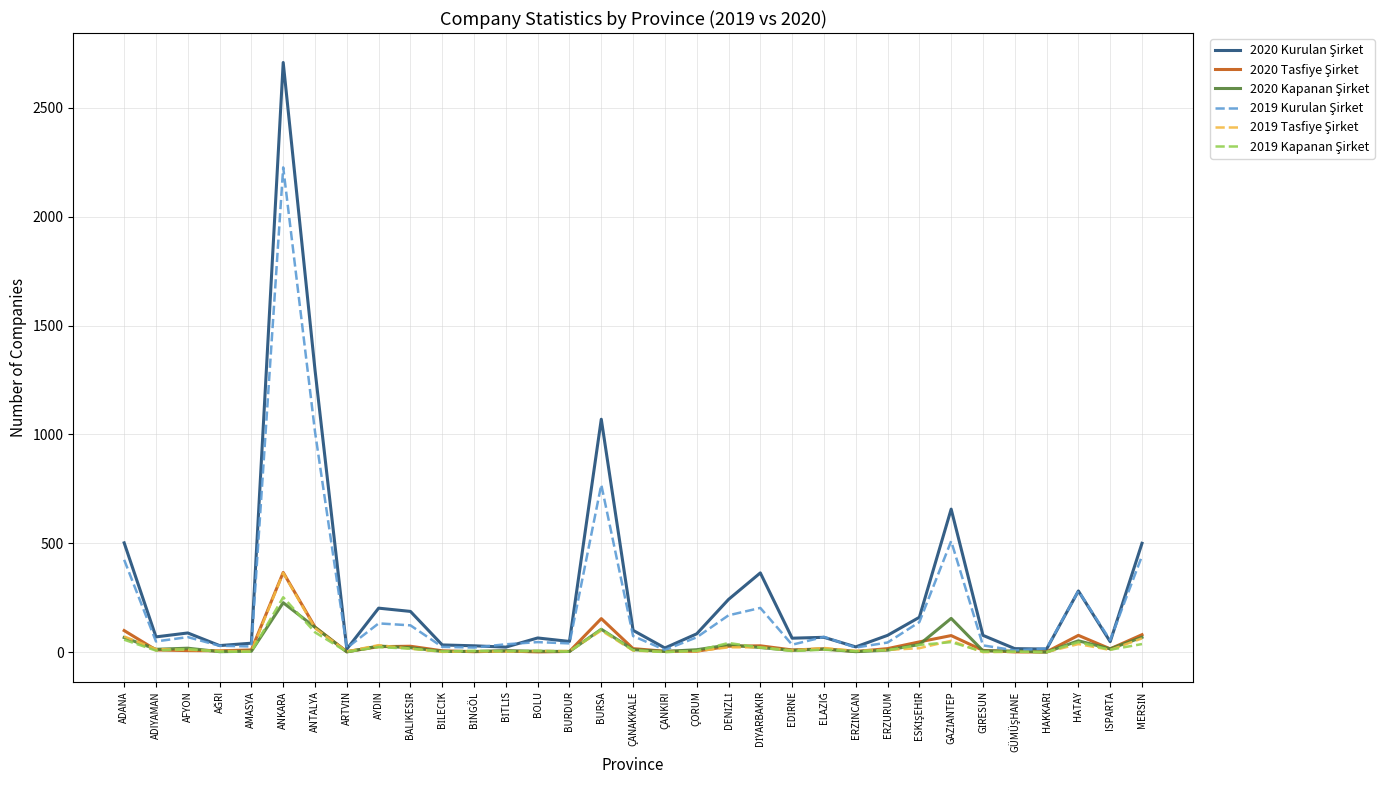

At which category is the sum across all series the highest?

ANKARA